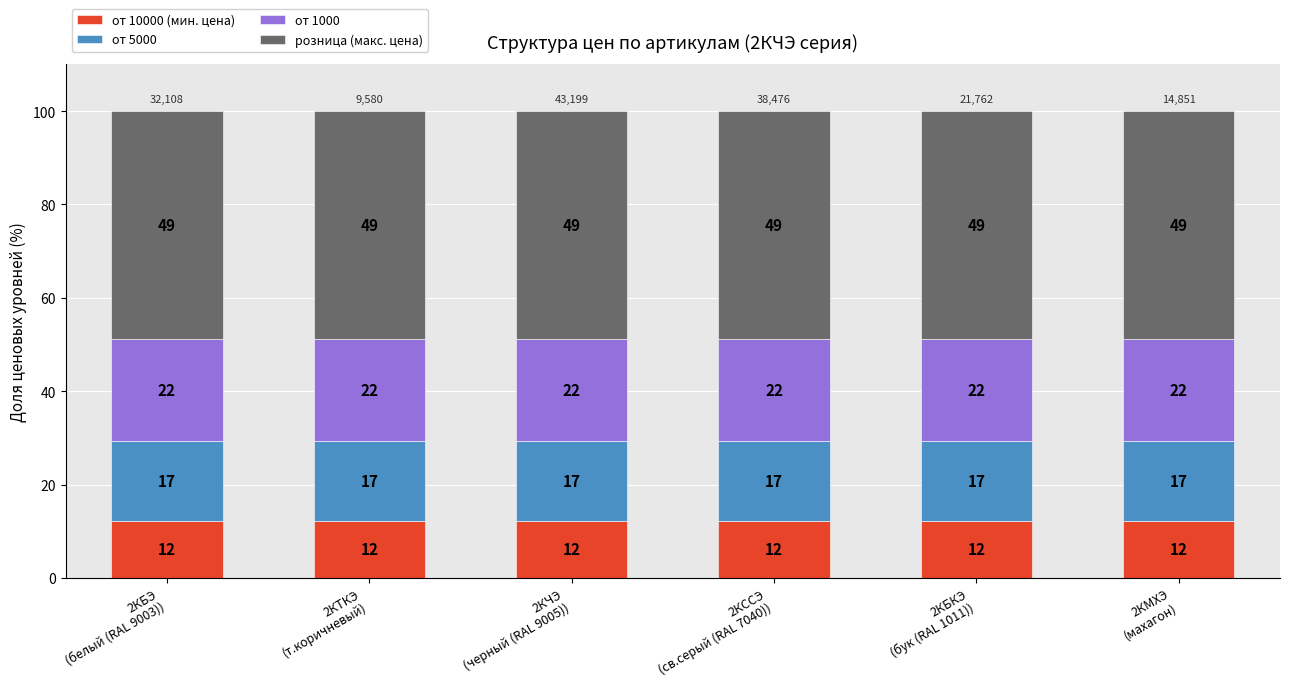

What is the label of the 1st bar from the right?

2КМХЭ
(махагон)